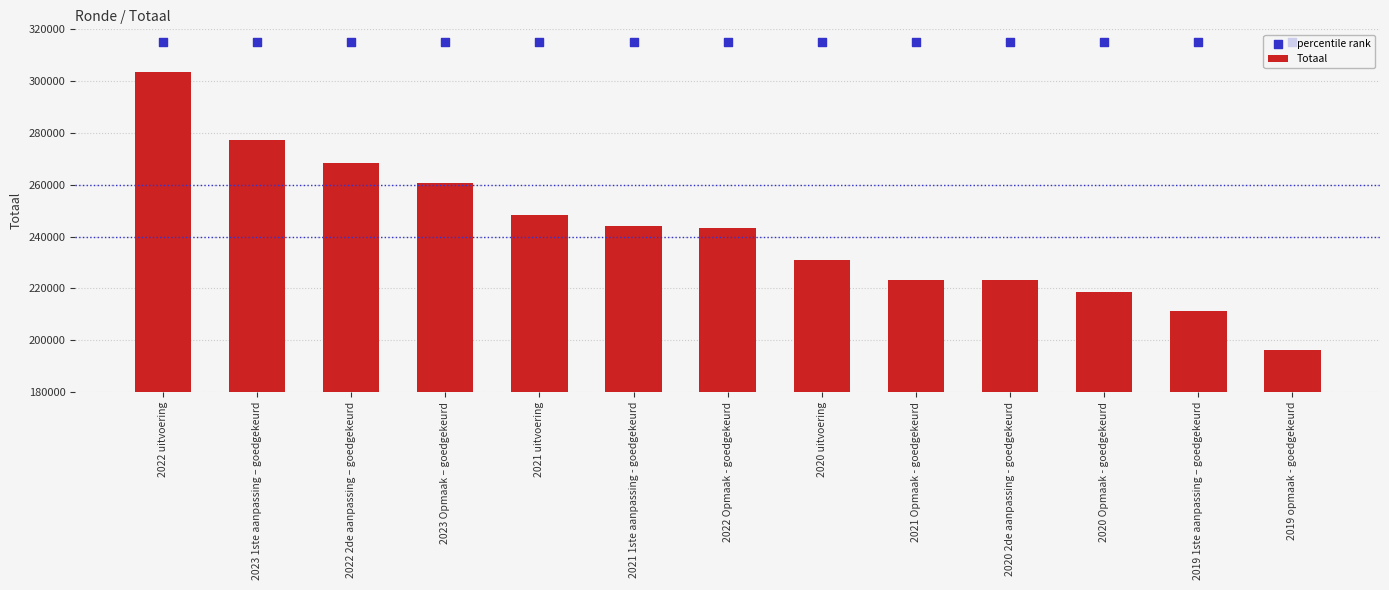

Is the value of Totaal at 2019 1ste aanpassing – goedgekeurd greater than the value of percentile rank at 2021 1ste aanpassing - goedgekeurd?

No